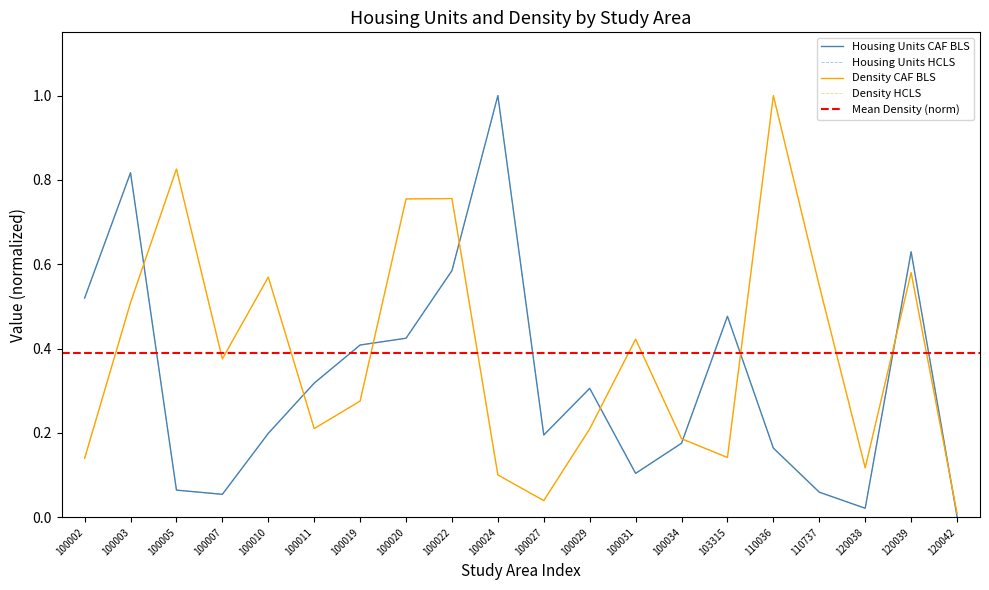

What is the total value across all series at 100019?

1.4